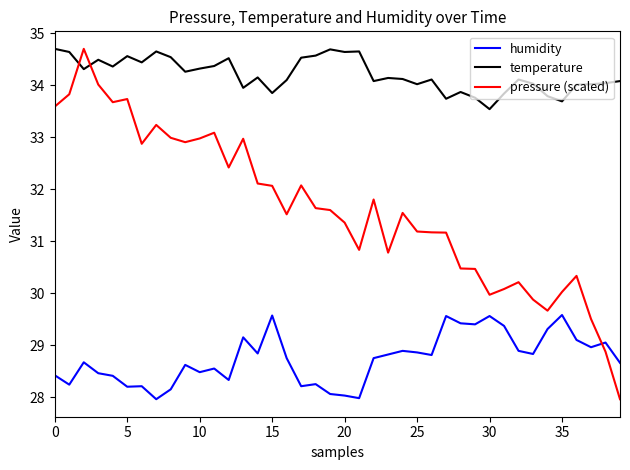

How many lines are shown in the chart?

3